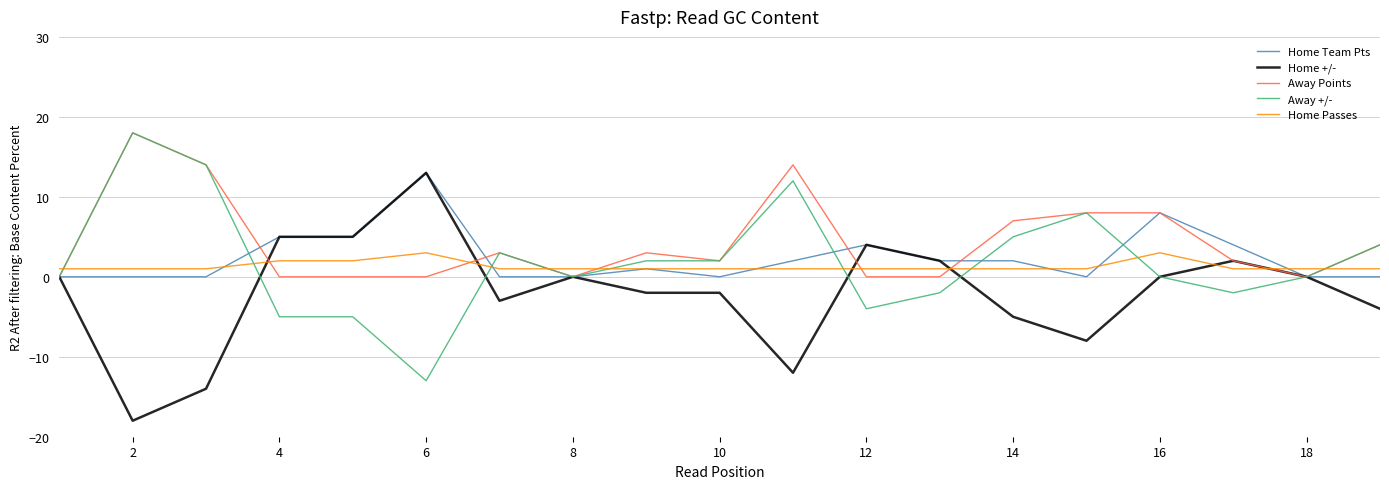

What is the smallest value displayed?

-18